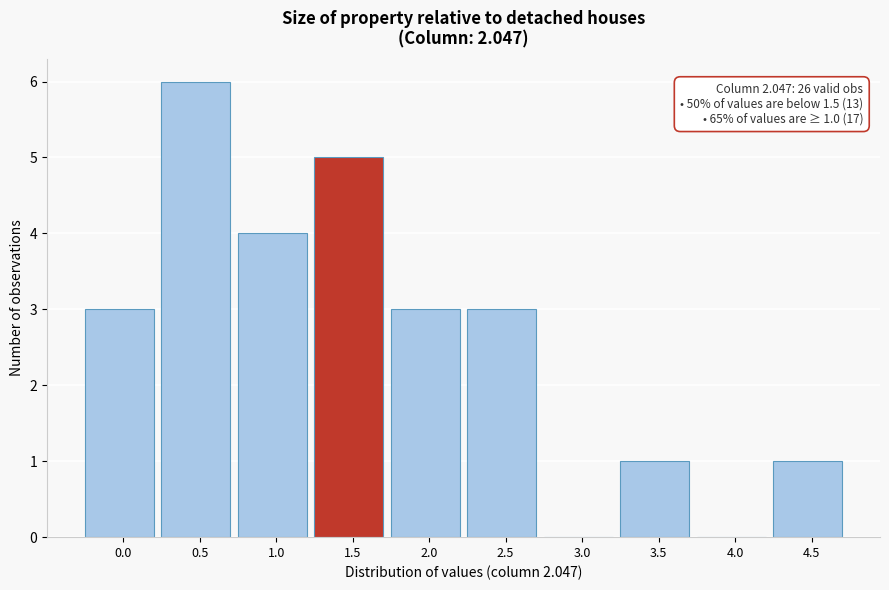

Reading right to left, list all the values displayed in this chart.

4.5=1	4.0=0	3.5=1	3.0=0	2.5=3	2.0=3	1.5=5	1.0=4	0.5=6	0.0=3